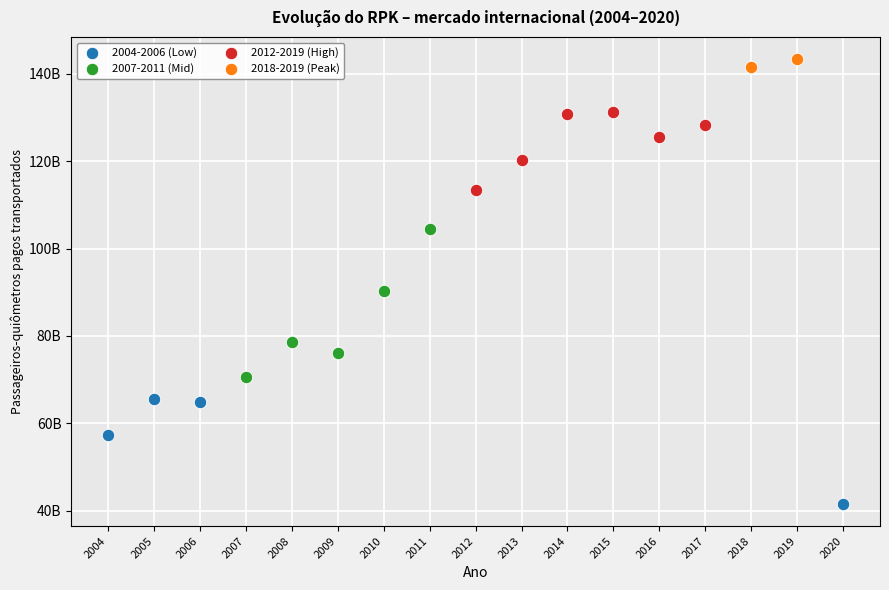

Which series reaches the minimum Y coordinate?

2004-2006 (Low)